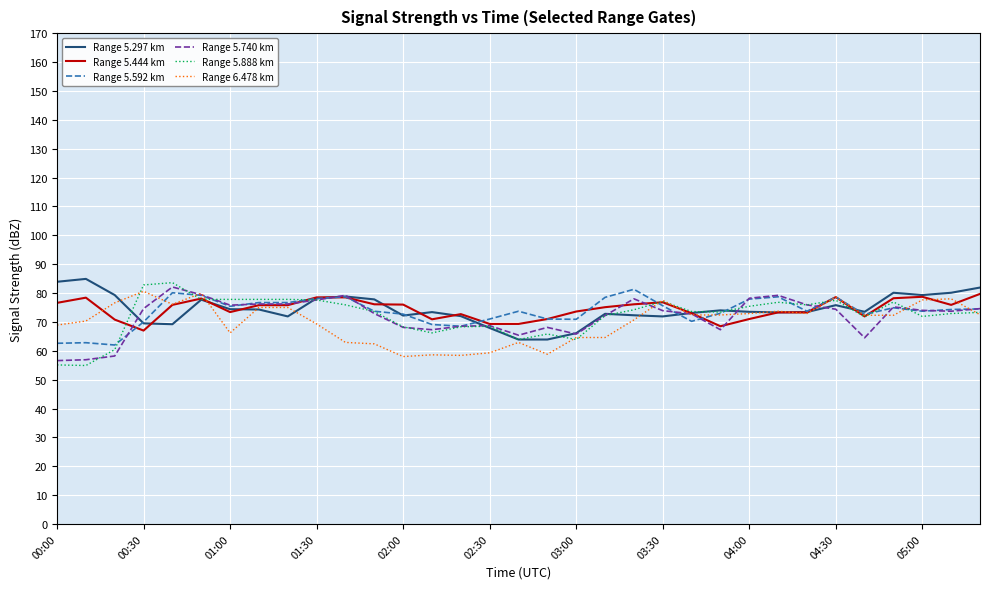

What is the lowest value of the Range 5.444 km series?

67.0